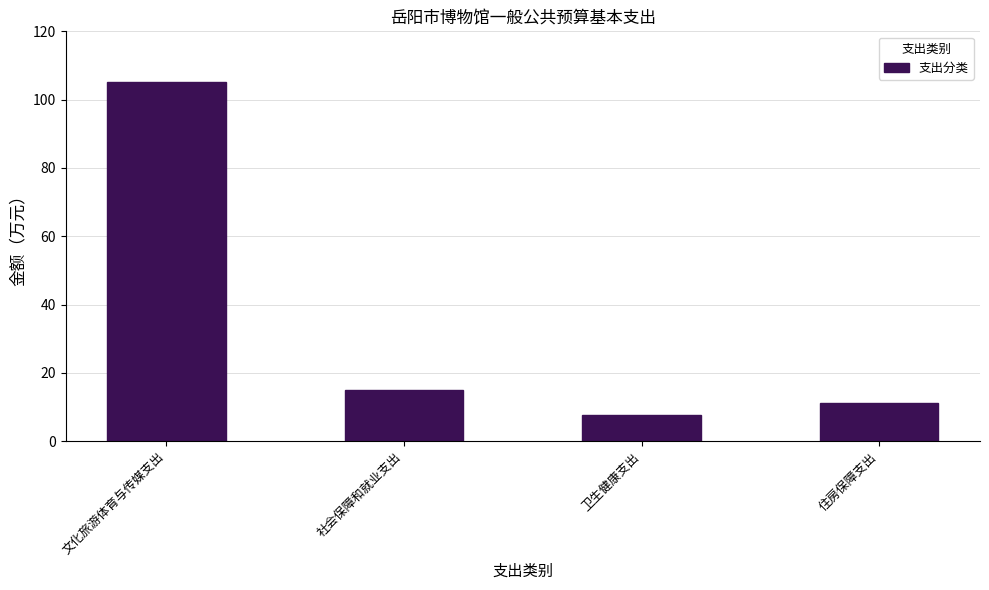

Reading right to left, list all the values displayed in this chart.

住房保障支出=11.2	卫生健康支出=7.6	社会保障和就业支出=14.9	文化旅游体育与传媒支出=105.1